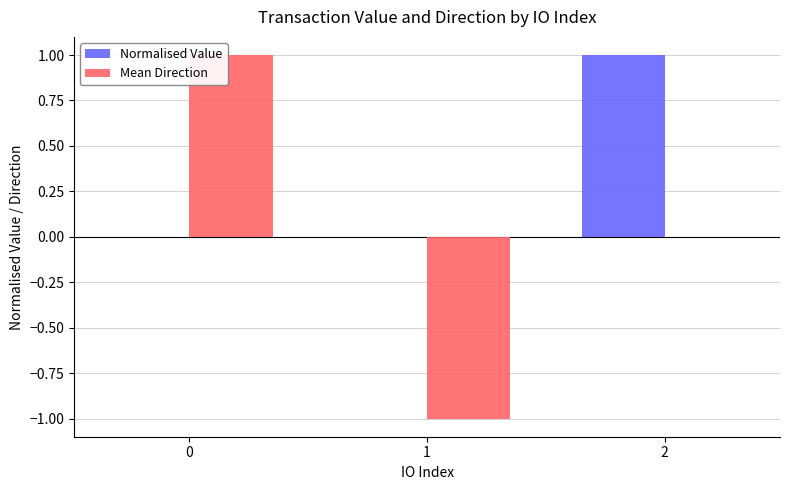

How many categories are shown in the chart?

3